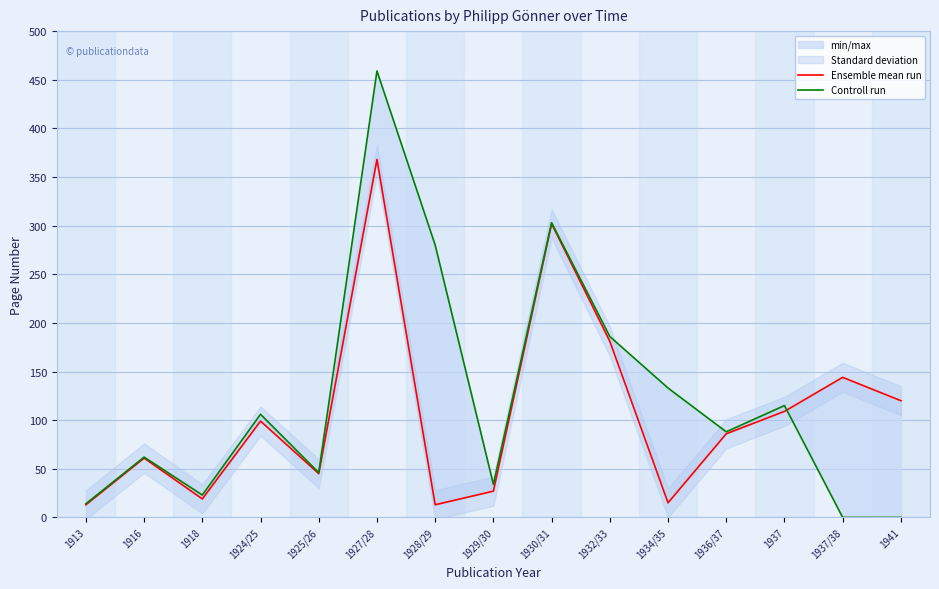

Which series has the largest range (max minus min)?

Controll run